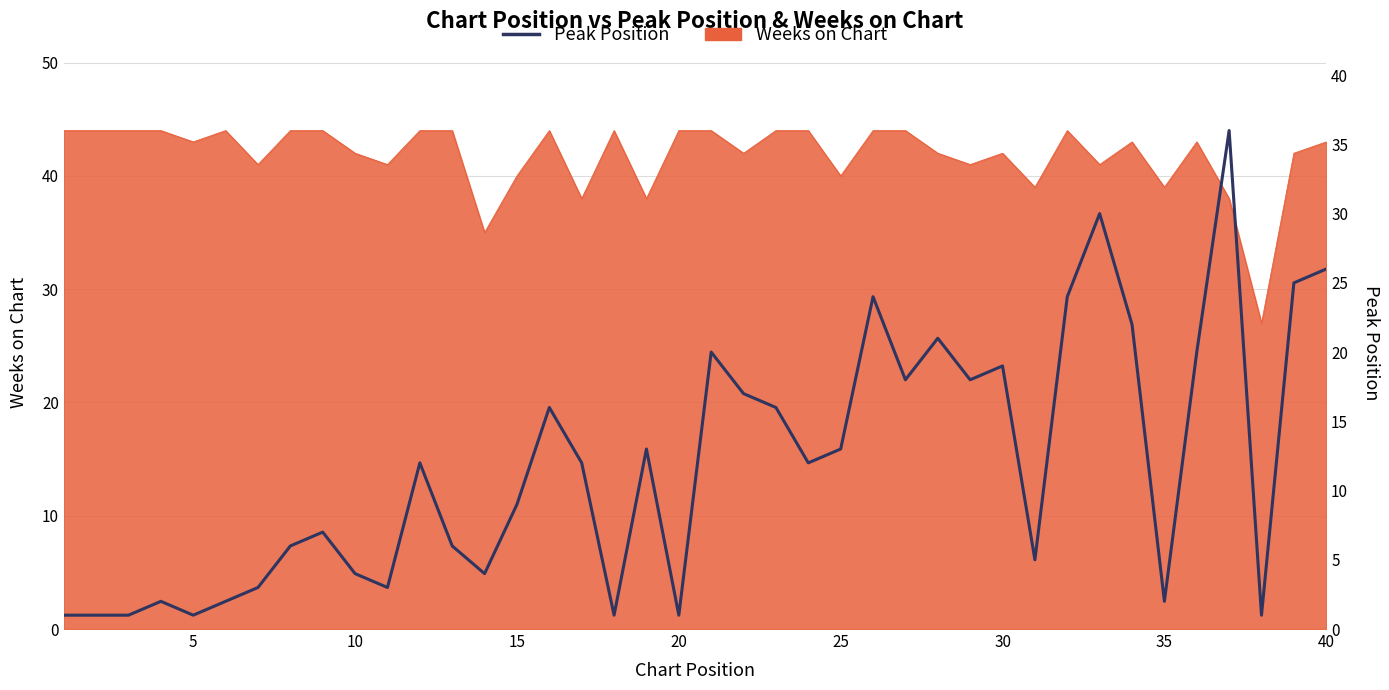

What is the difference between the maximum and second lowest values?

35